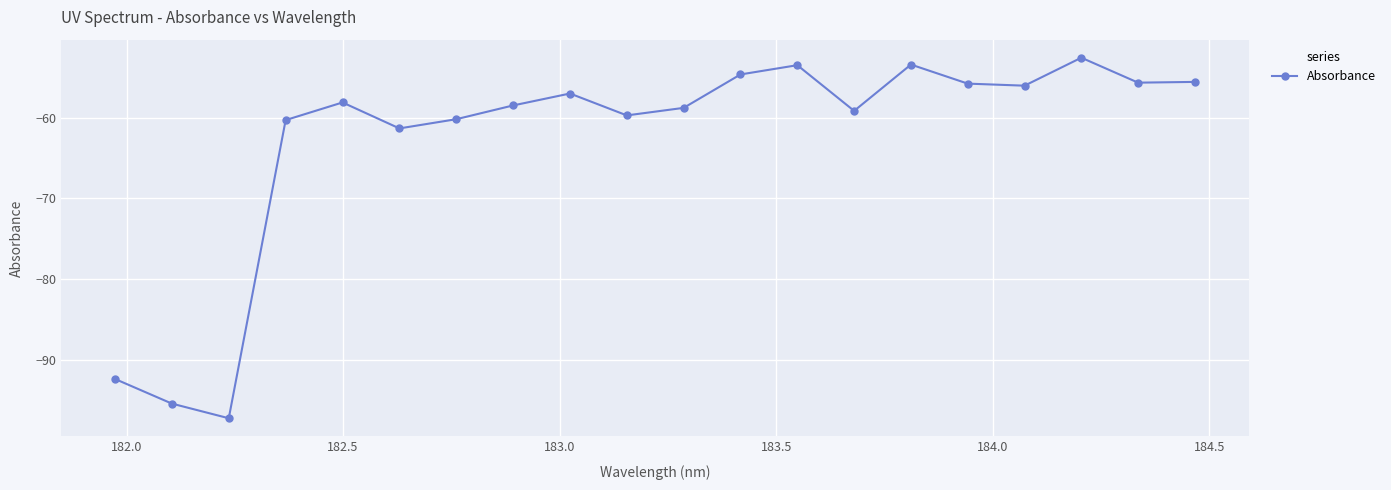

What is the maximum value shown in the chart?

-52.6